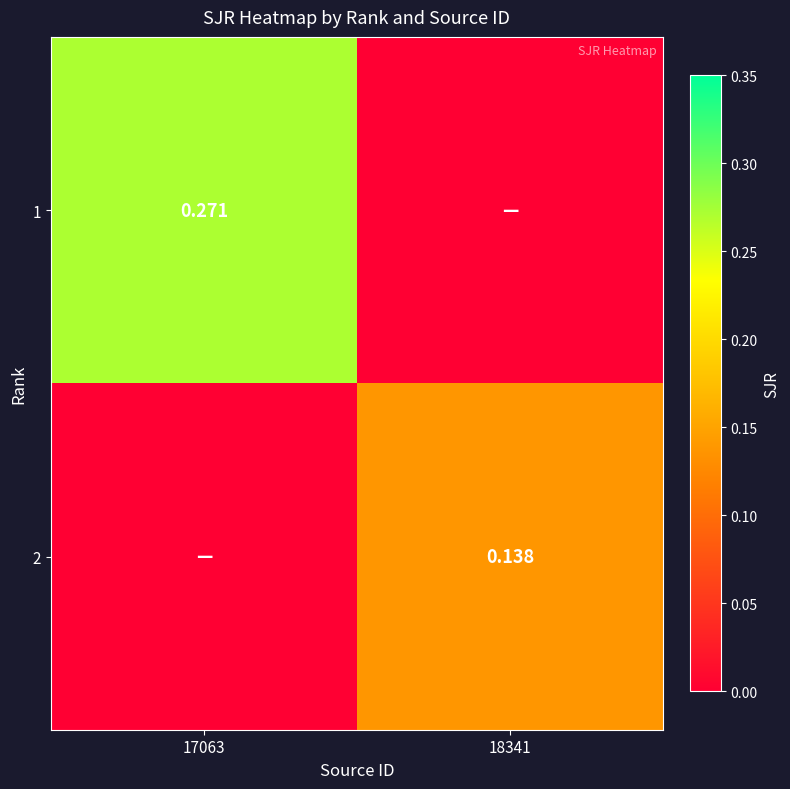

How many values in the 2 series exceed 0?

1